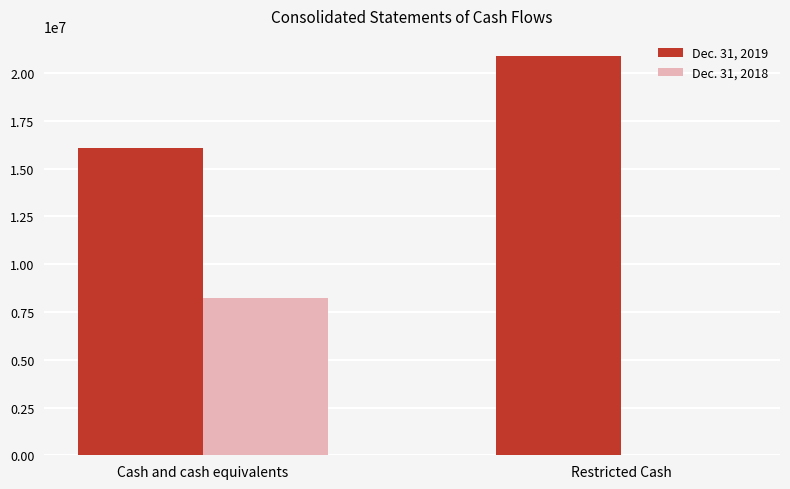

Which label corresponds to the largest value in the chart?

Restricted Cash